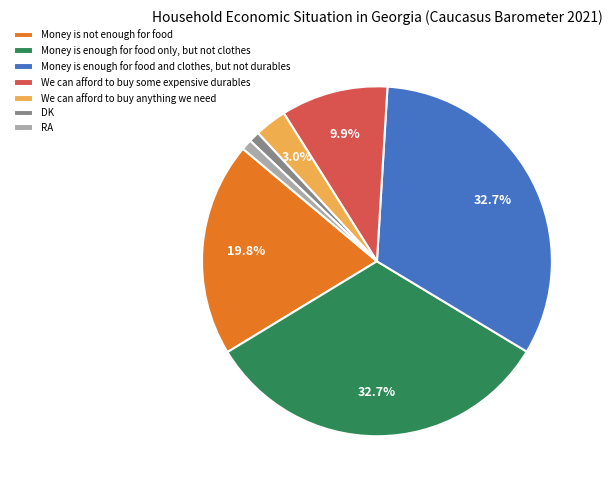

Is there a majority slice in this chart?

No